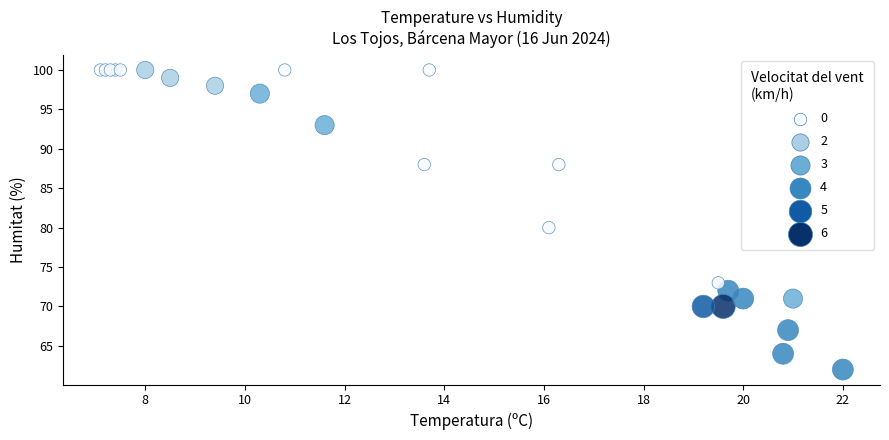

What Y value in the scatter plot is closest to 81?

80